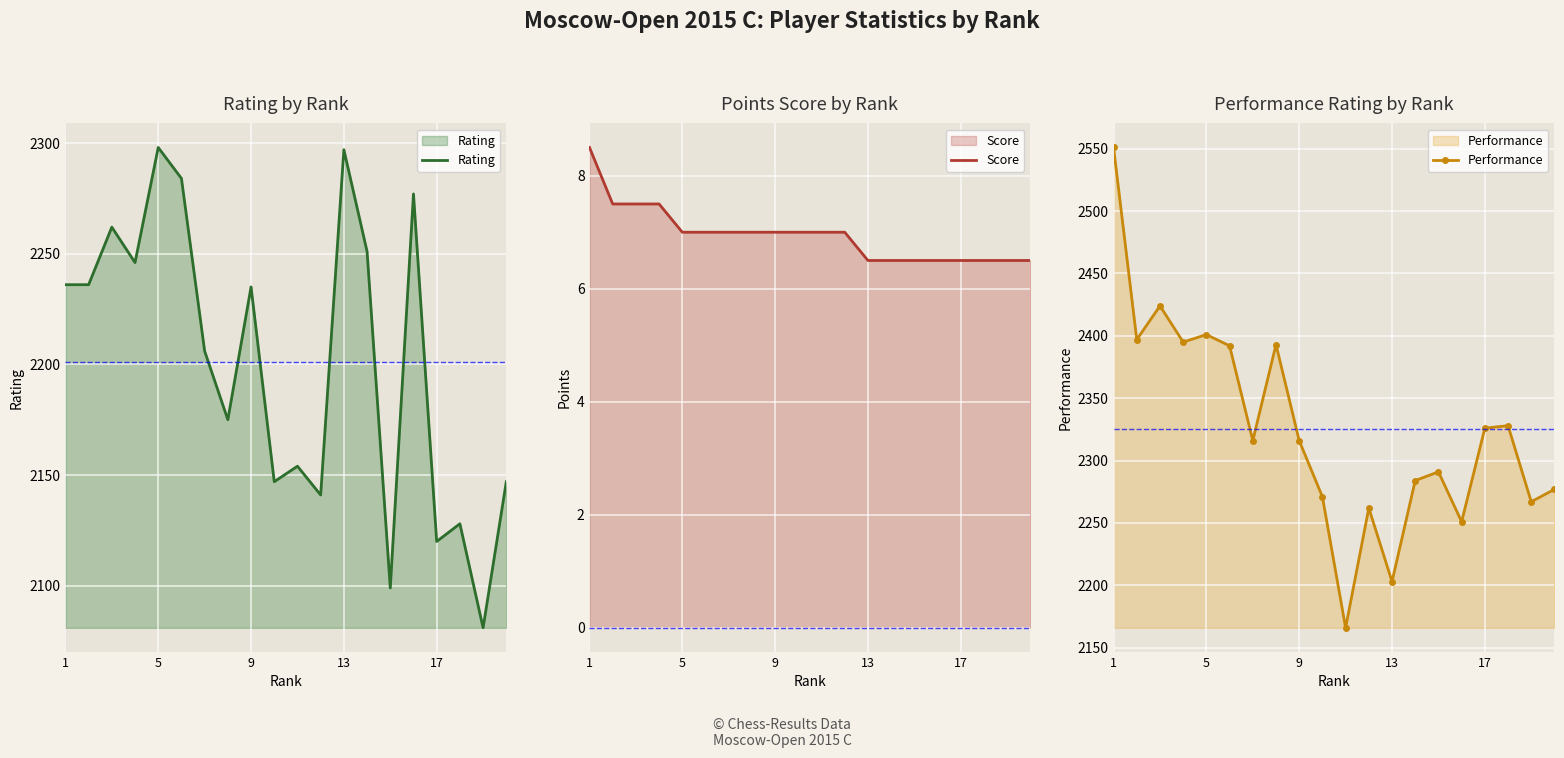

True or false: Rating has a value of 3414 at 13.

False